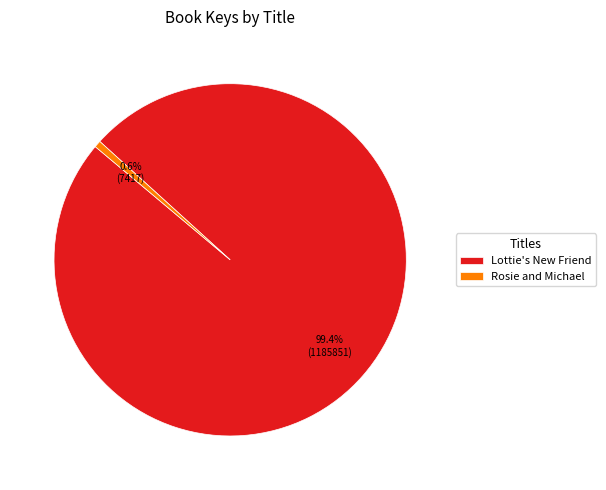

The Lottie's New Friend slice represents 99% of the pie. True or false?

True